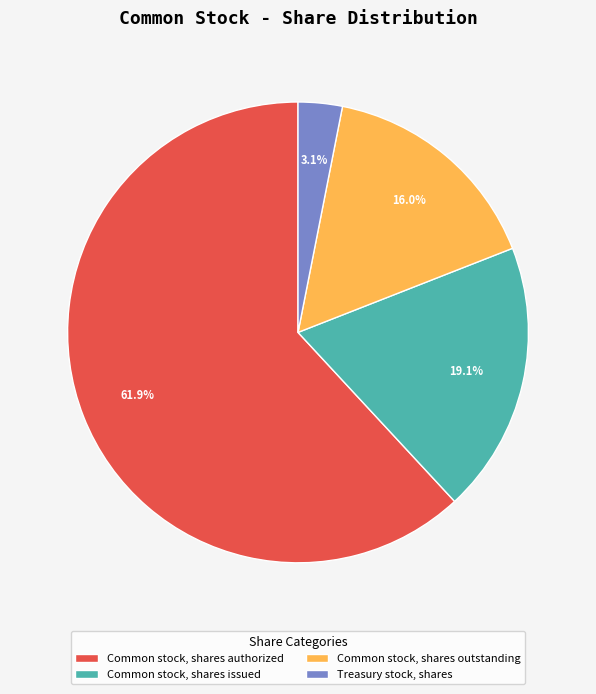

What portion of the pie excludes Common stock, shares issued?

80.9%